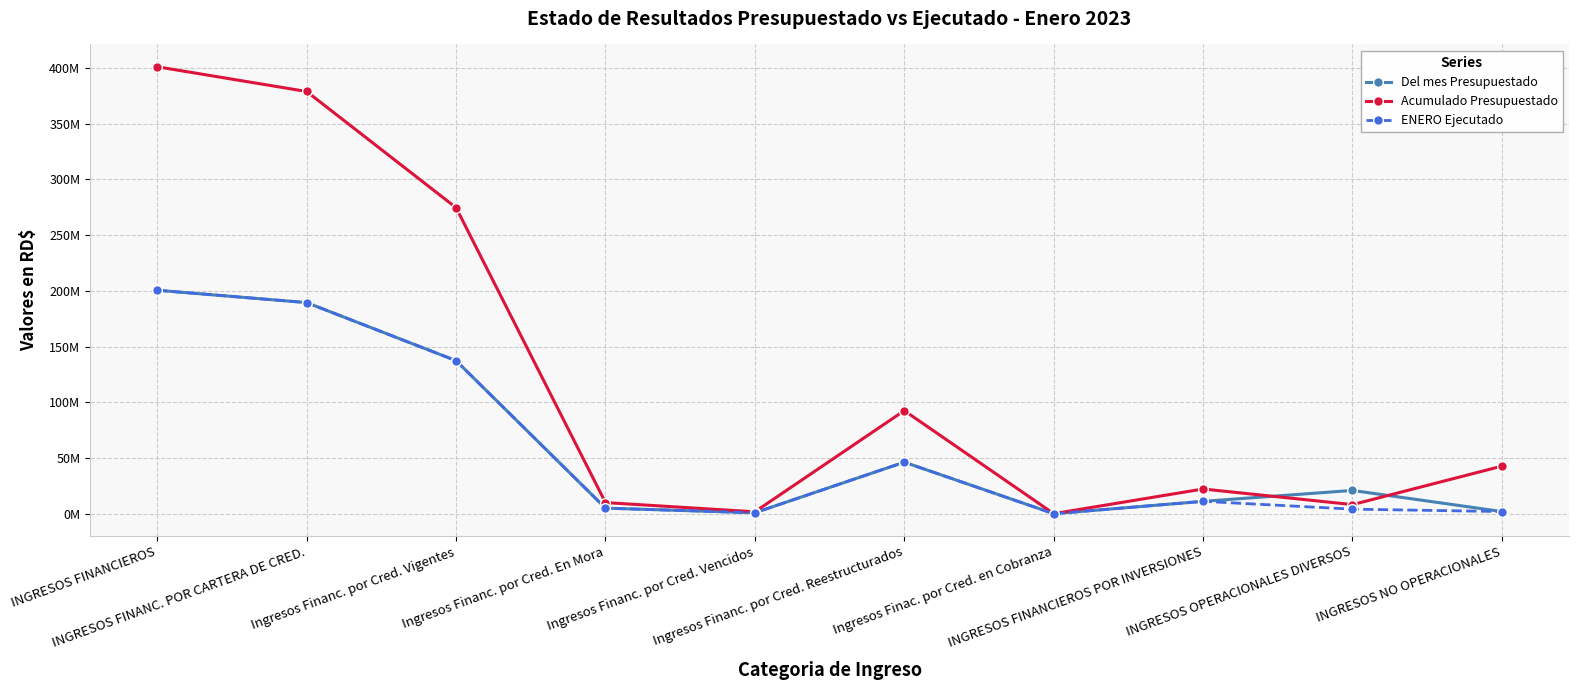

Rank the series at INGRESOS FINANCIEROS from highest to lowest value.

Acumulado Presupuestado, ENERO Ejecutado, Del mes Presupuestado